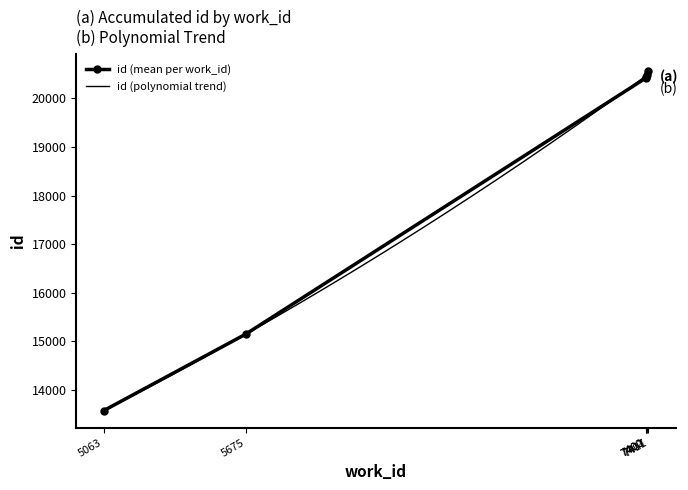

True or false: the data has more than 2 interior local peaks.

False